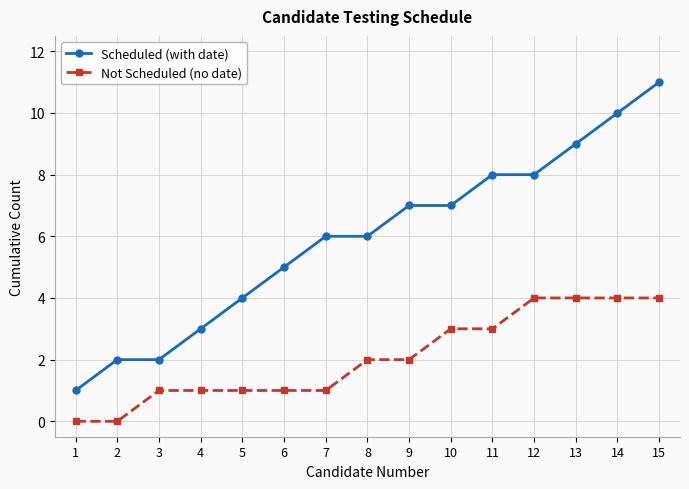

What is the sum of all Not Scheduled (no date) values?

31